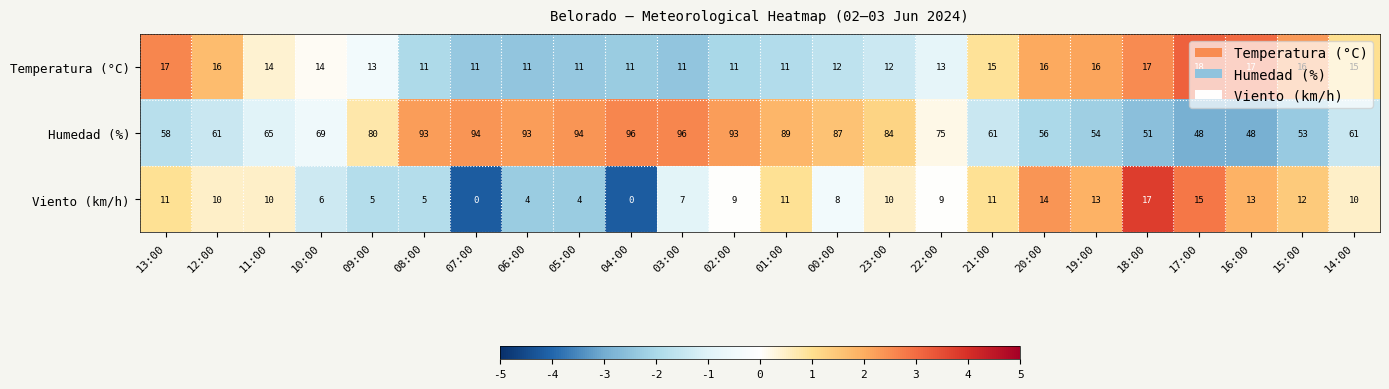

Which series has the largest total across all categories?

Humedad (%)